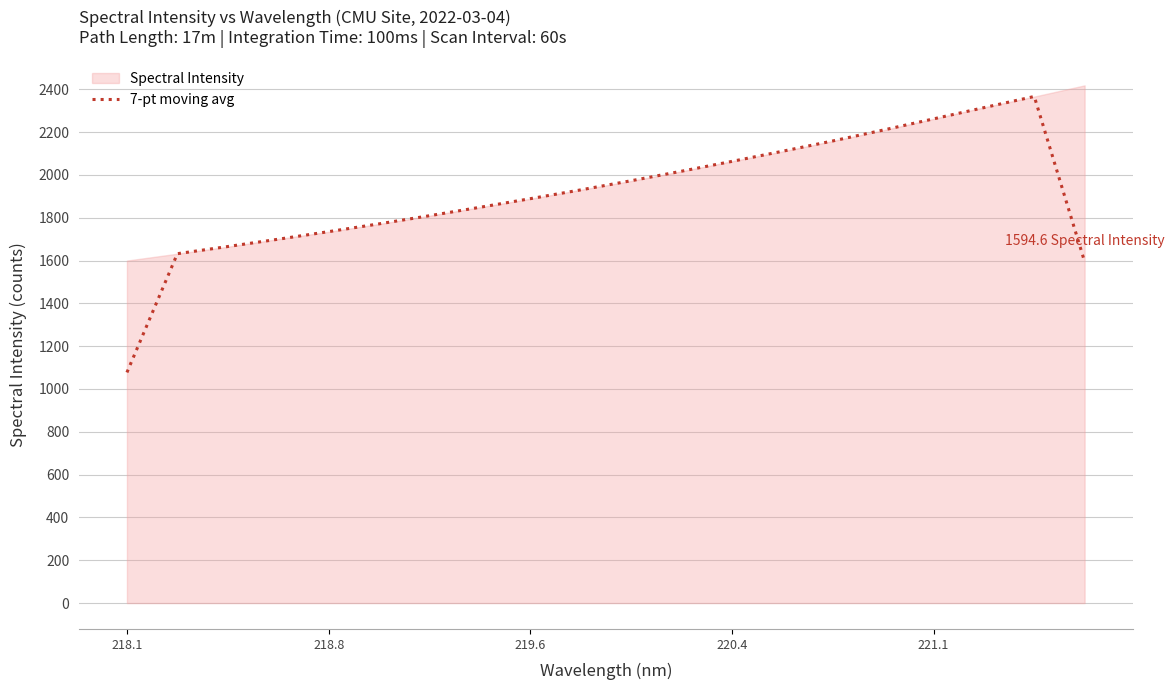

Which label corresponds to the smallest value in the chart?

218.1